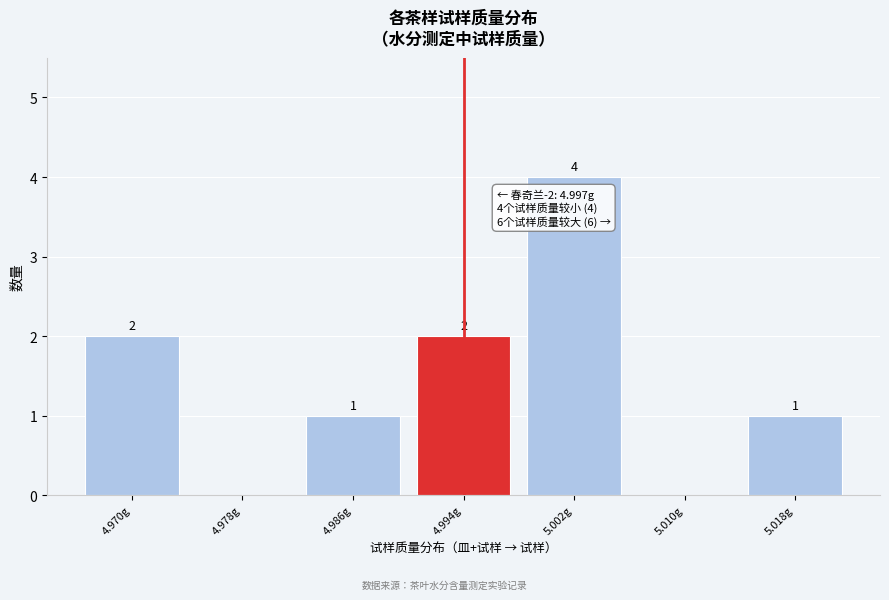

Reading left to right, extract all data points from this chart.

4.970g=2	4.978g=0	4.986g=1	4.994g=2	5.002g=4	5.010g=0	5.018g=1